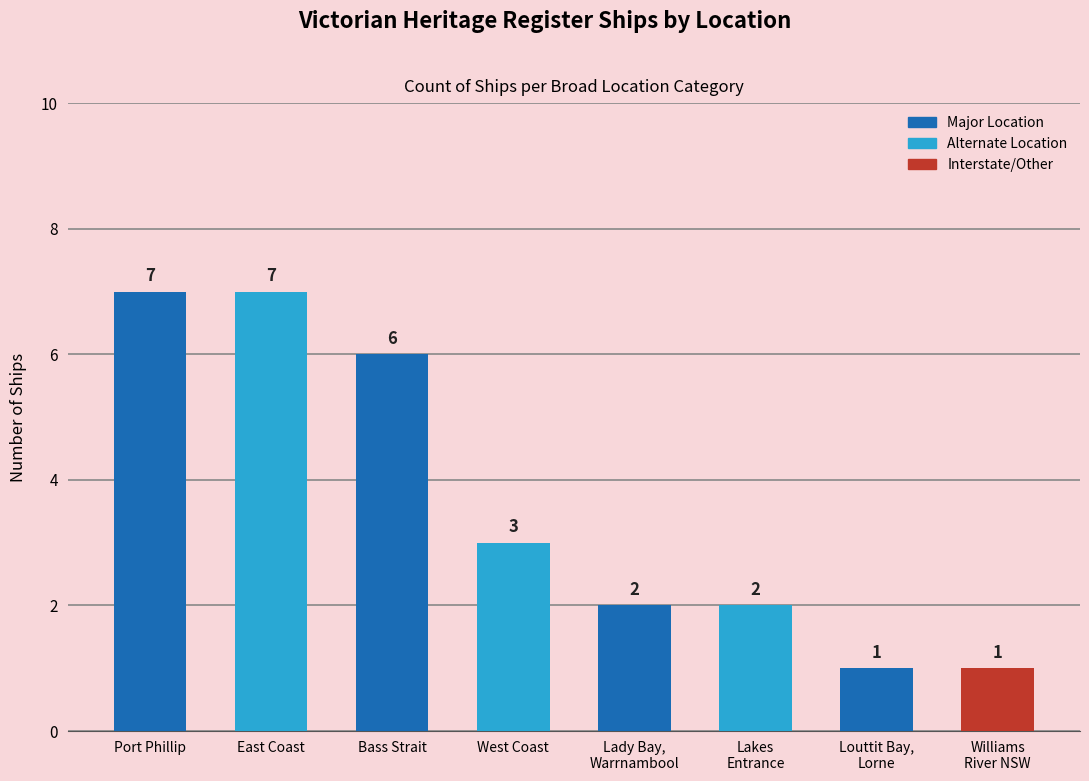

Count the values in the range 2 to 7.

6